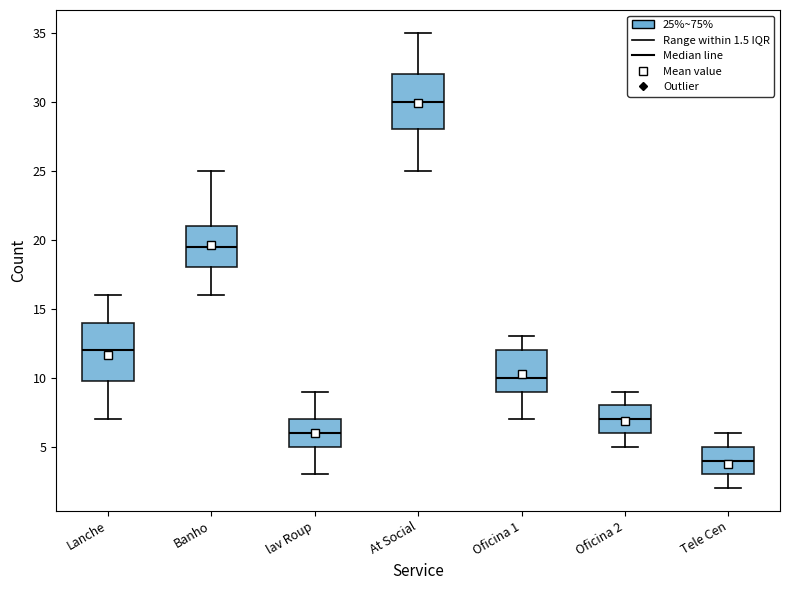

Reading left to right, transcribe this box plot: for each box, give where its median line is, the range the box spans, and where its two whiskers end, as read against the y-axis. The values are not printed on the chart, so give them approximately, as read against the axis.

Lanche: median 12.0, box 10.0 to 14.0, whiskers 7.0 to 16.0
Banho: median 19.5, box 18.0 to 21.0, whiskers 16.0 to 25.0
lav Roup: median 6.0, box 5.0 to 7.0, whiskers 3.0 to 9.0
At Social: median 30.0, box 28.0 to 32.0, whiskers 25.0 to 35.0
Oficina 1: median 10.0, box 9.0 to 12.0, whiskers 7.0 to 13.0
Oficina 2: median 7.0, box 6.0 to 8.0, whiskers 5.0 to 9.0
Tele Cen: median 4.0, box 3.0 to 5.0, whiskers 2.0 to 6.0